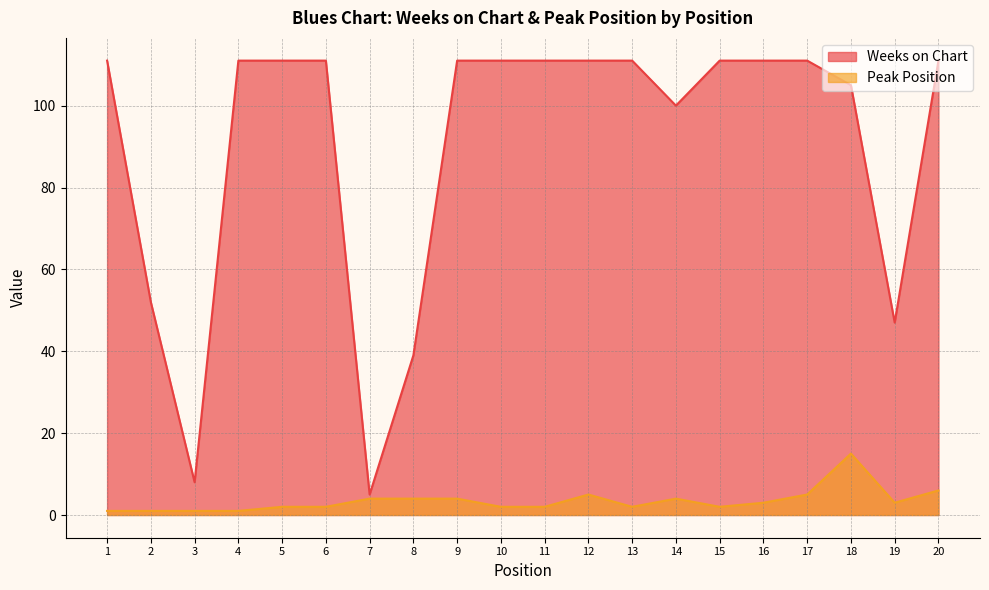

Does the chart display data point markers on the line(s)?

No